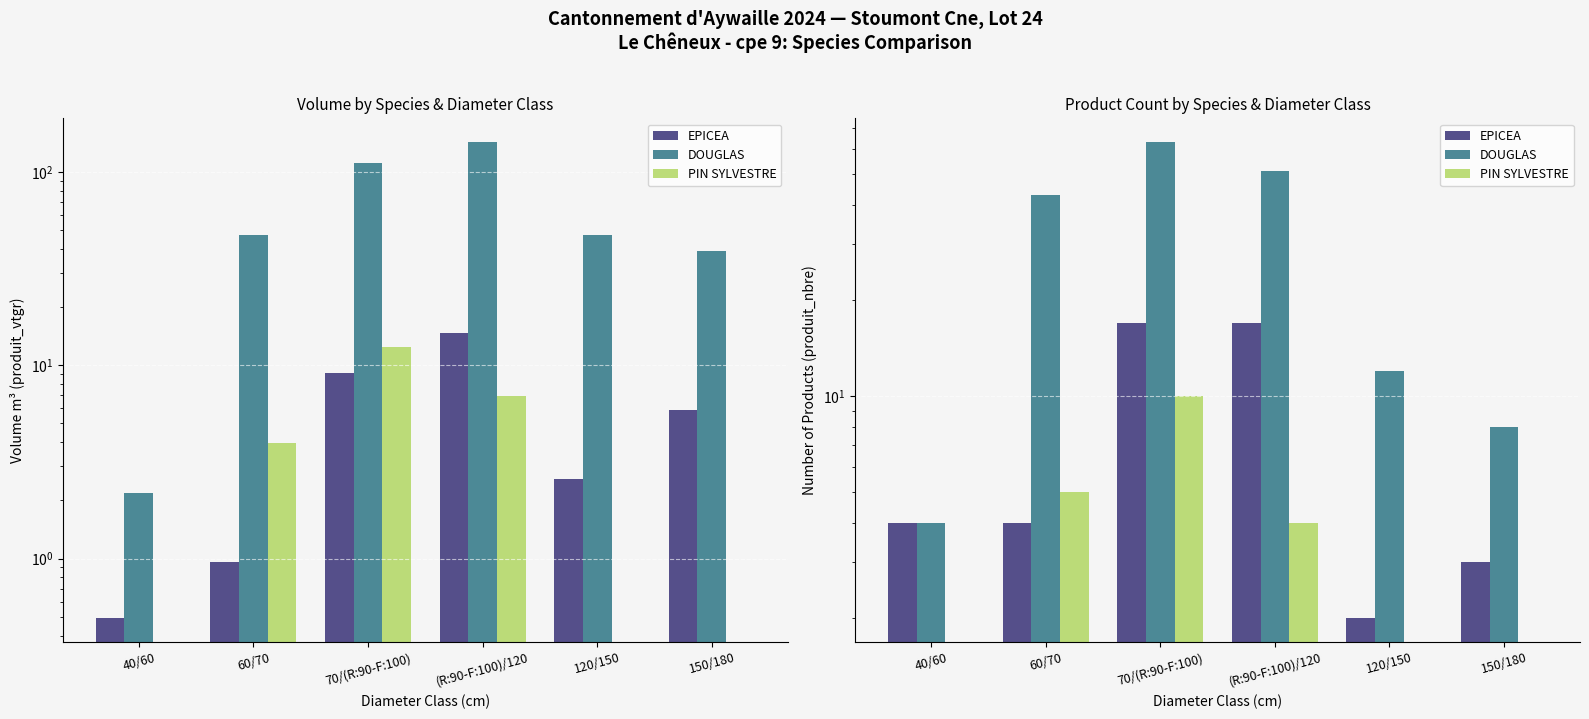

Rank the categories by EPICEA value from highest to lowest.

70/(R:90-F:100), (R:90-F:100)/120, 40/60, 60/70, 150/180, 120/150